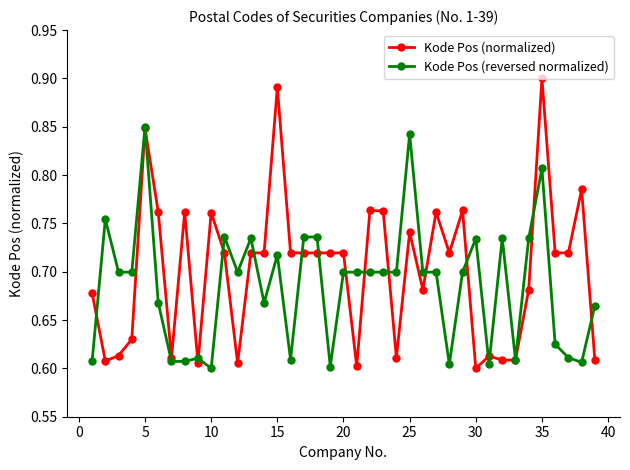

Which series has the largest range (max minus min)?

Kode Pos (normalized)